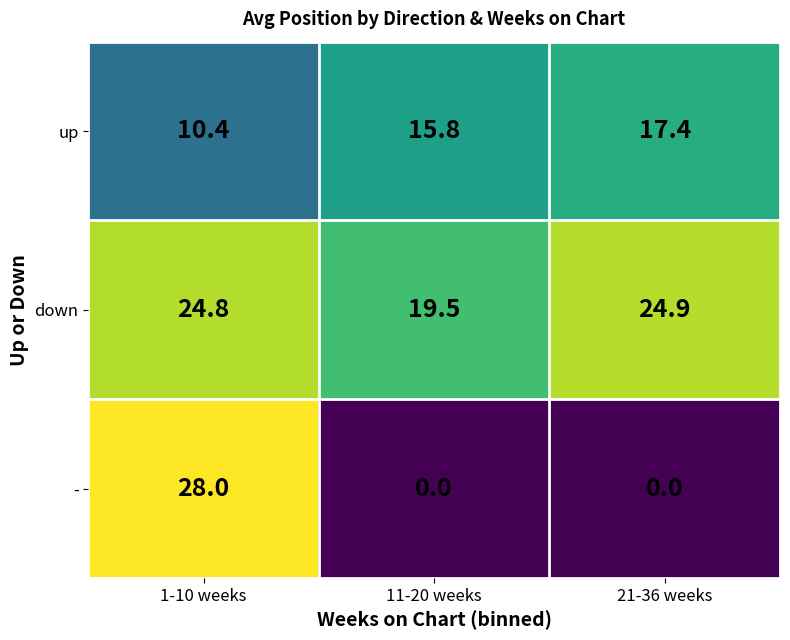

What is the difference between the up values at 1-10 weeks and 11-20 weeks?

5.4